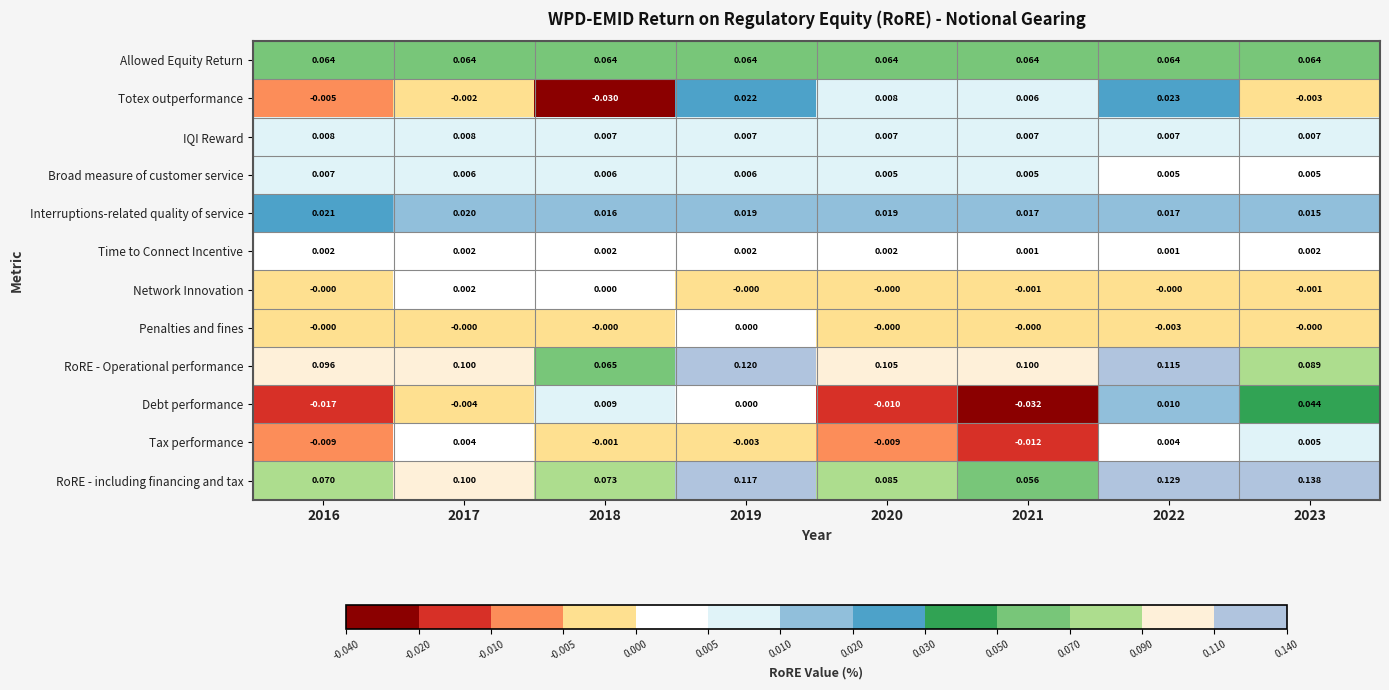

Is the value of Debt performance at 2017 greater than the value of IQI Reward at 2020?

No